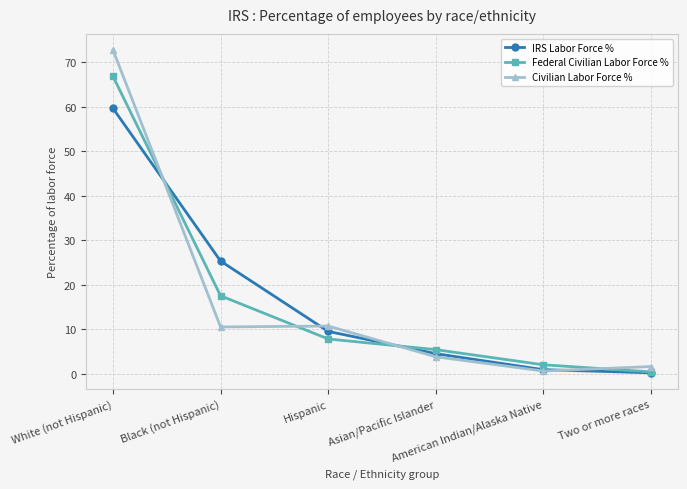

What is the label of the 6th point from the left?

Two or more races